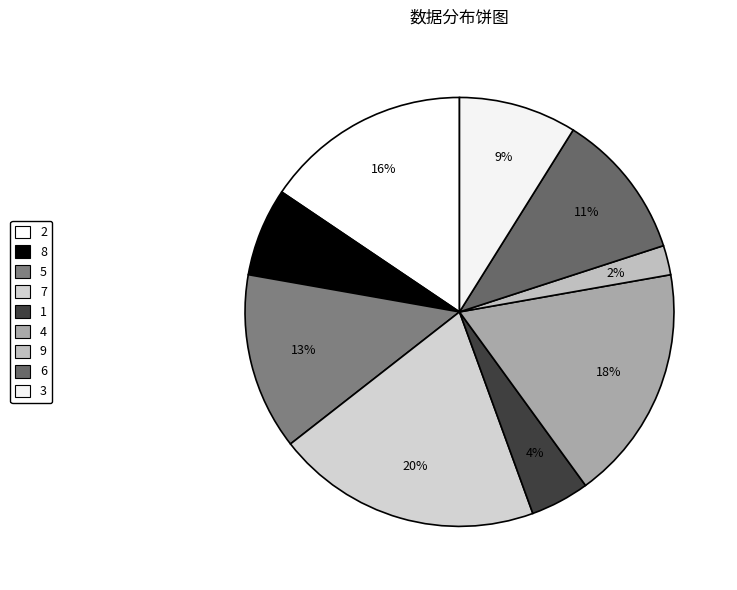

Between 3 and 2, which is larger?

2